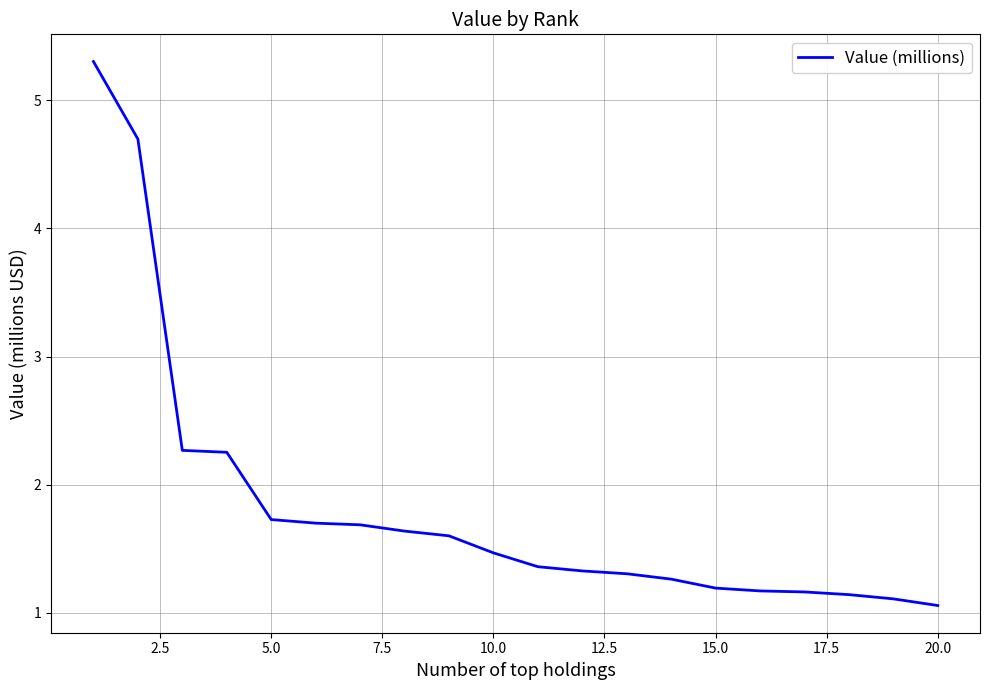

What is the smallest value displayed?

1.1